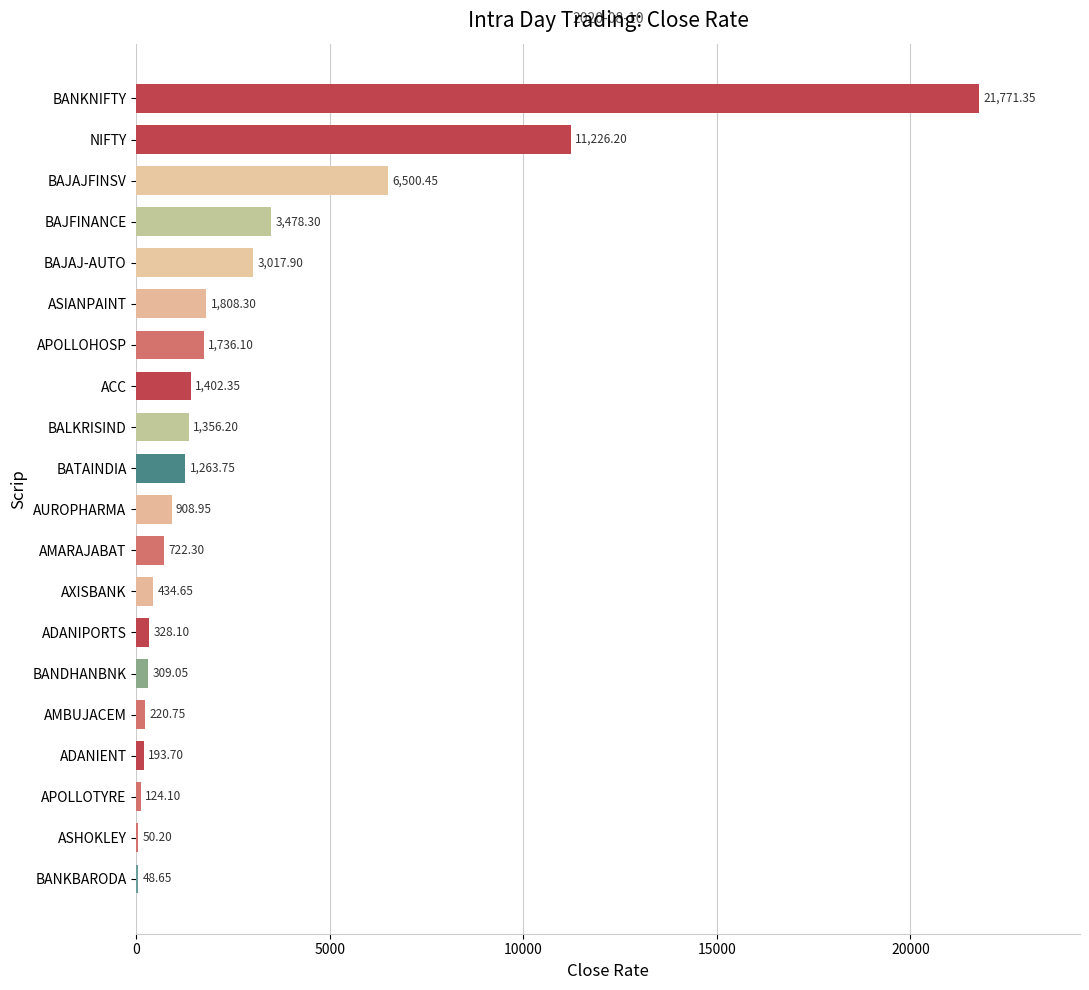

Count the number of values greater than 1263.

10